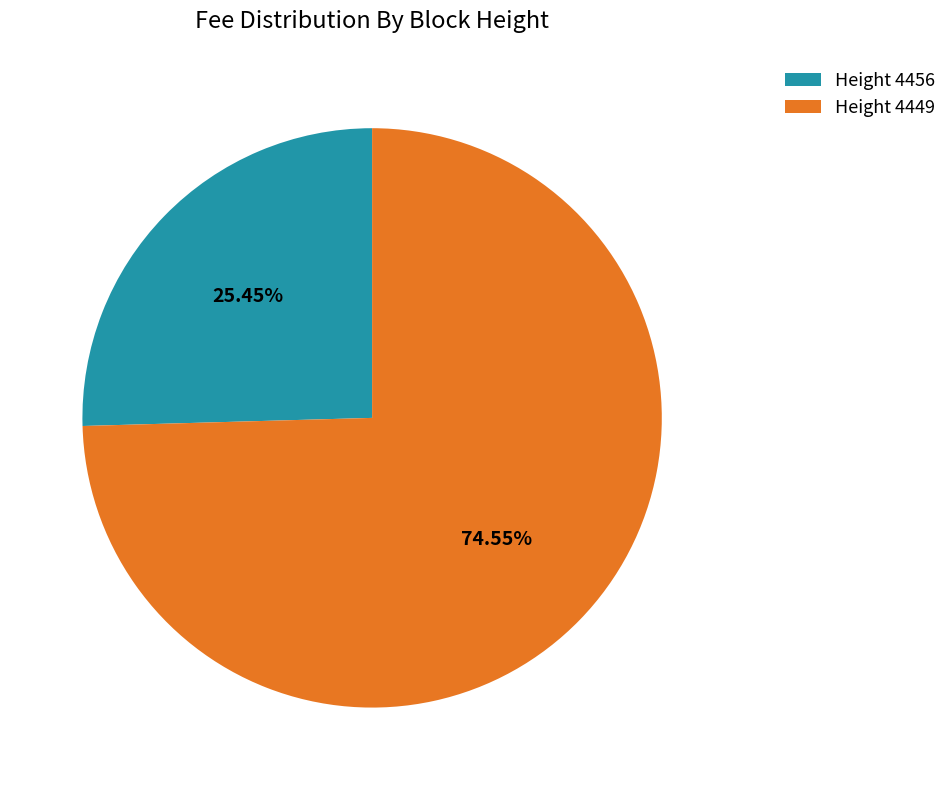

Combined, do Height 4456 and Height 4449 account for over 50%?

Yes